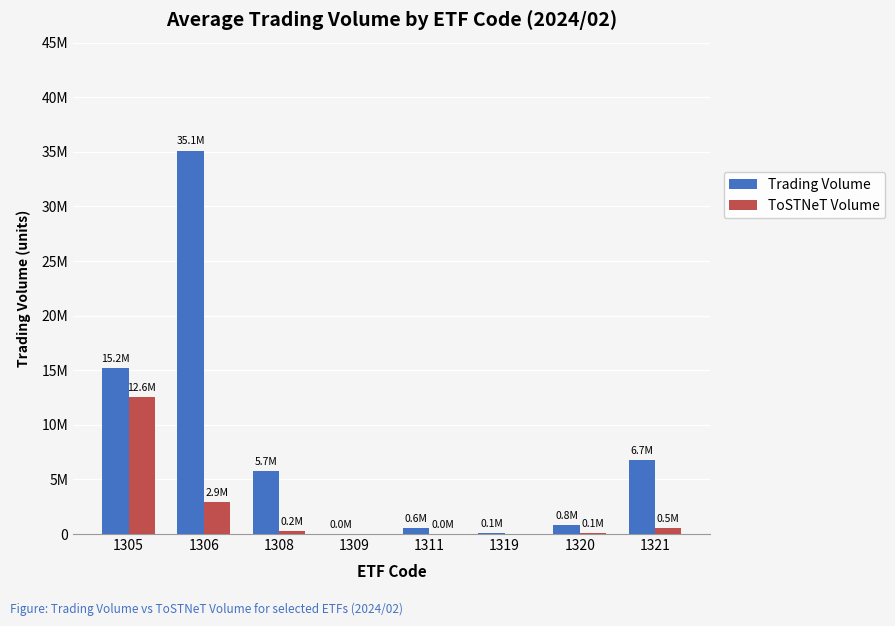

True or false: Trading Volume has a value of 5747419 at 1308.

True